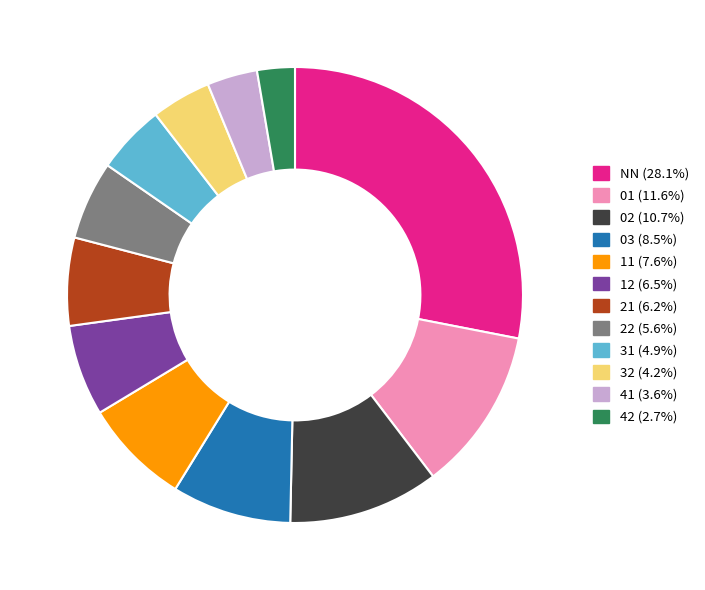

What is the ratio of the value at 03 to the value at 31?

1.7